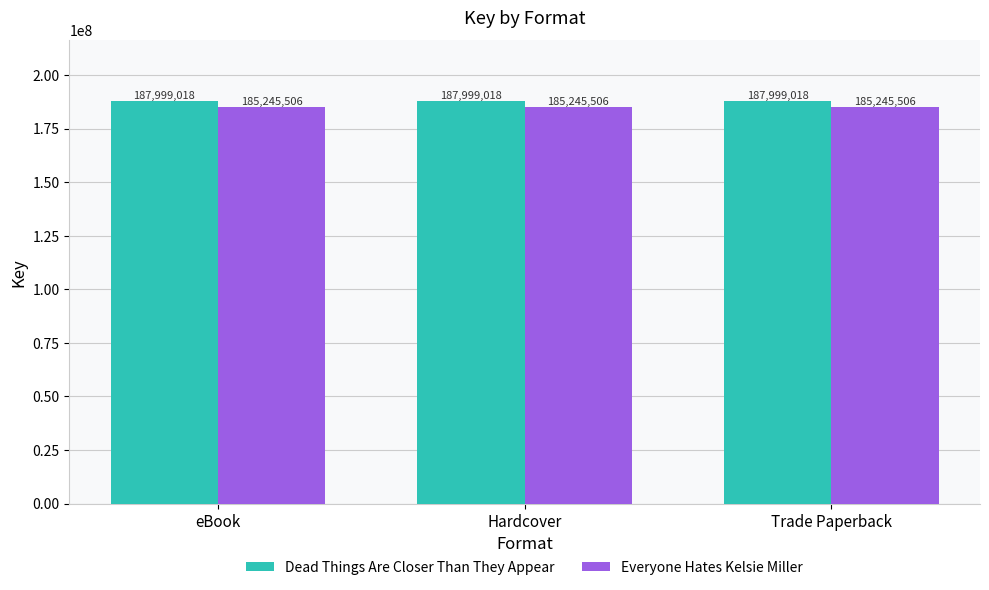

What is the label of the 1st bar from the right?

Trade Paperback